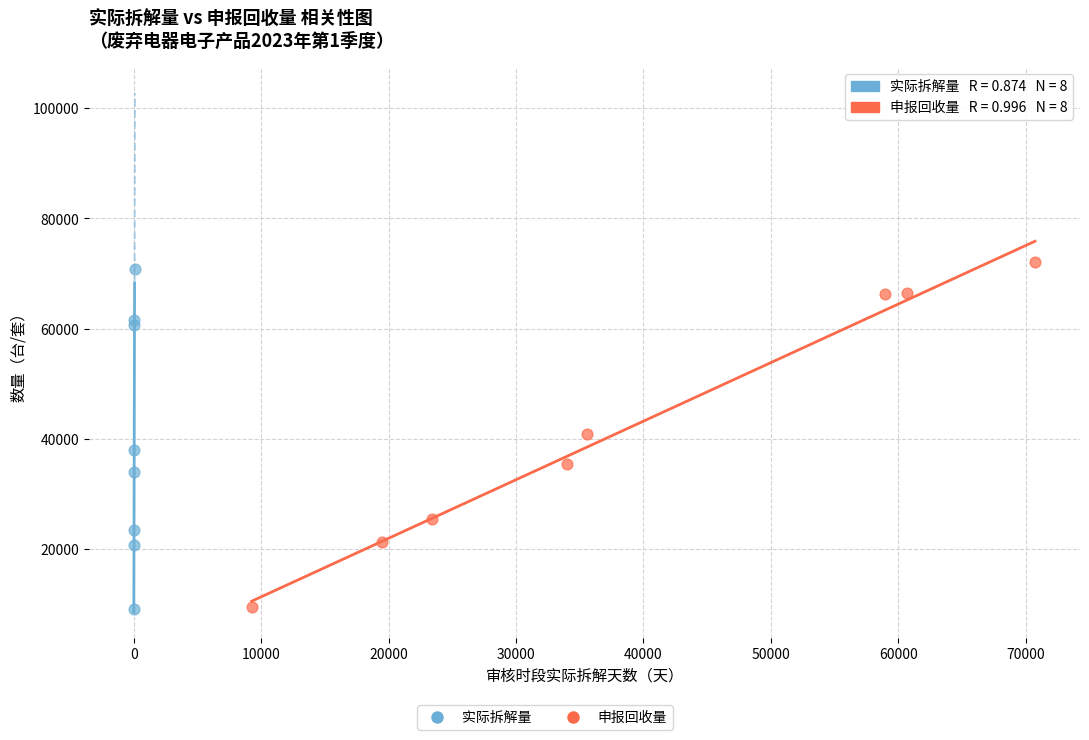

Which series has the widest spread of Y values?

申报回收量